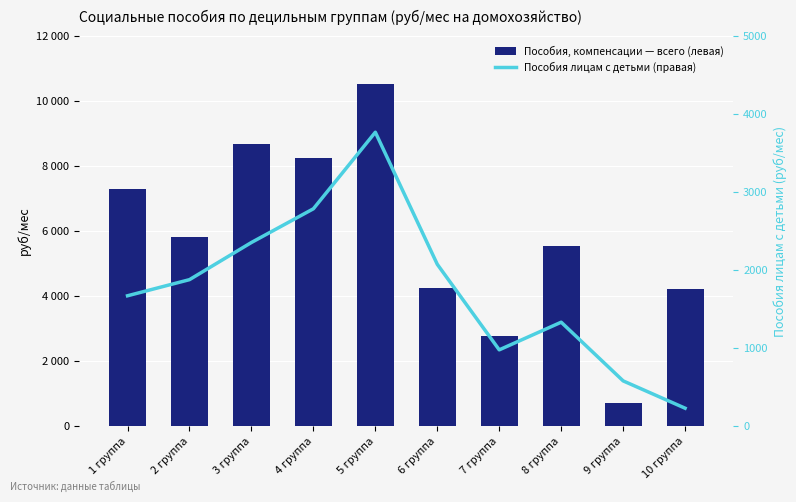

What is the value of the Пособия, компенсации (всего) bar at the 1st from the left?

7277.8